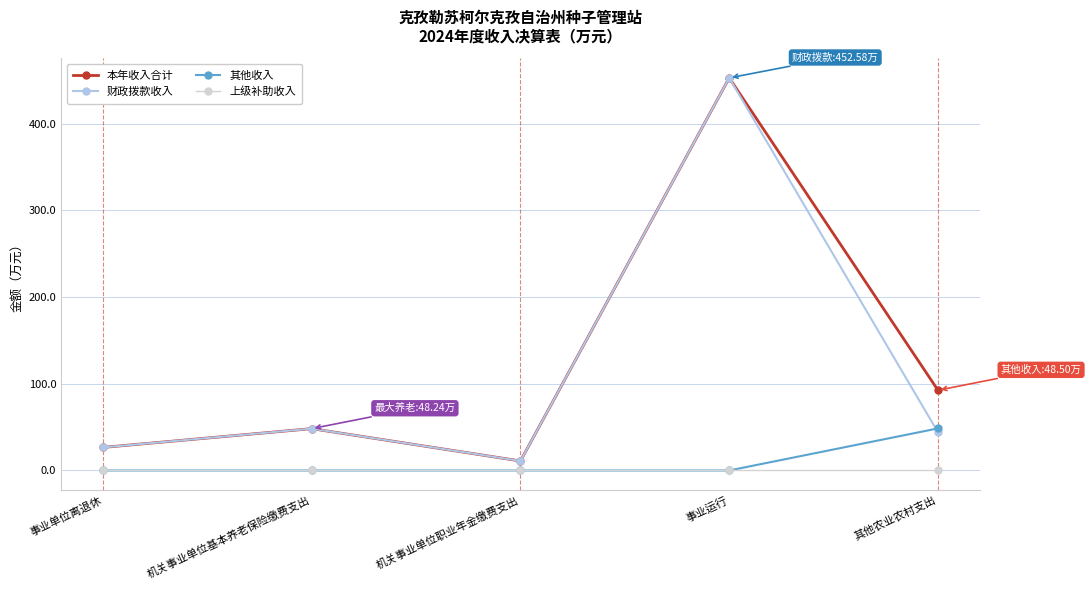

At how many categories does at least one series exceed 284?

1